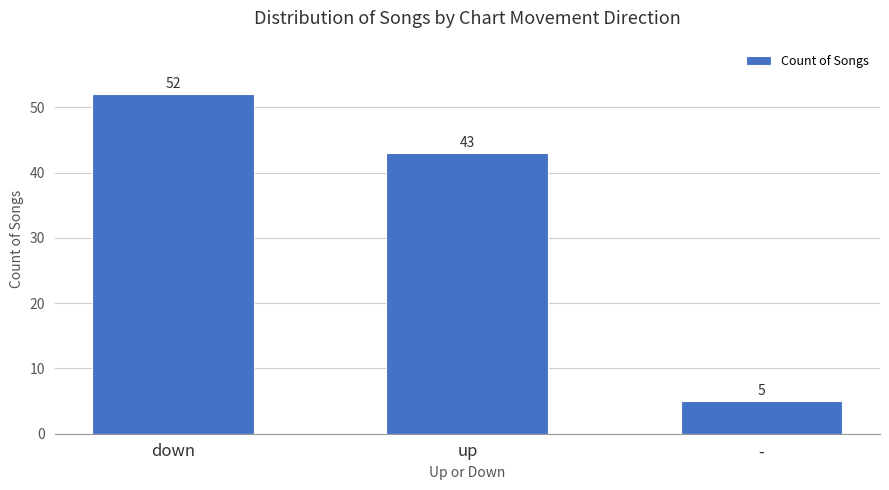

What is the ratio of the value at down to the value at -?

10.4